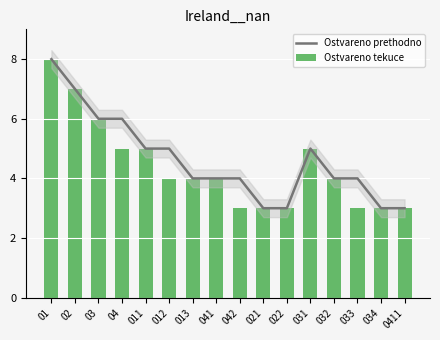

At which label does Ostvareno prethodno first exceed 4?

01